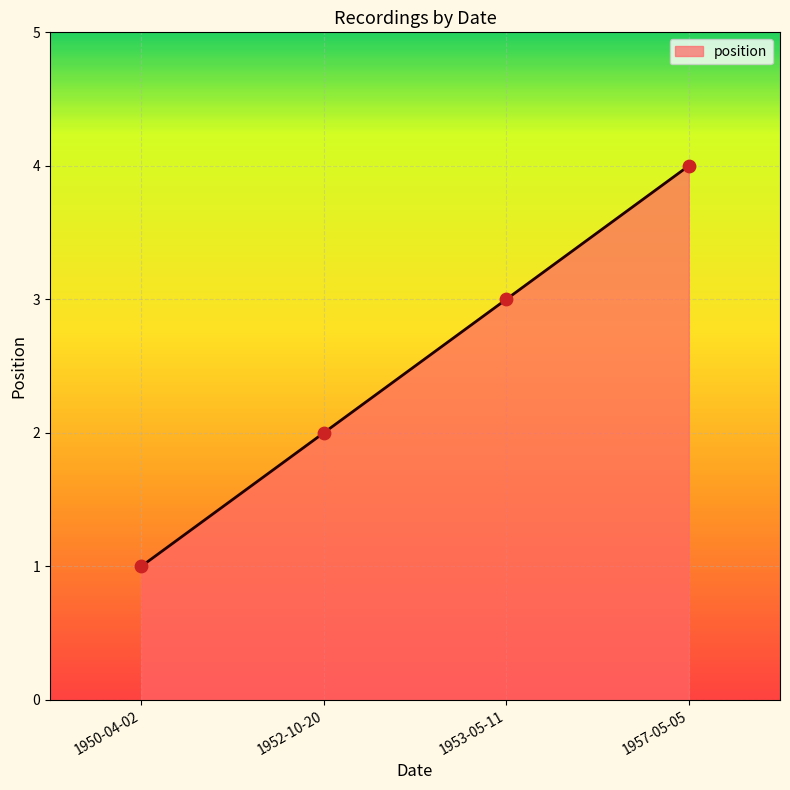

Which has a higher value, 1952-10-20 or 1957-05-05?

1957-05-05